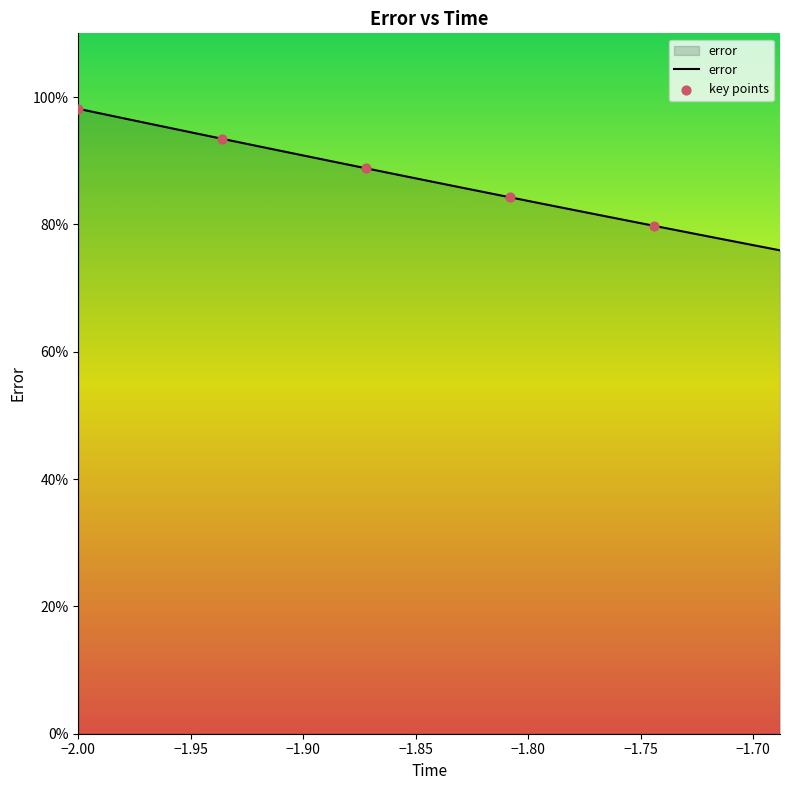

Is this an area chart (filled region under the line)?

Yes